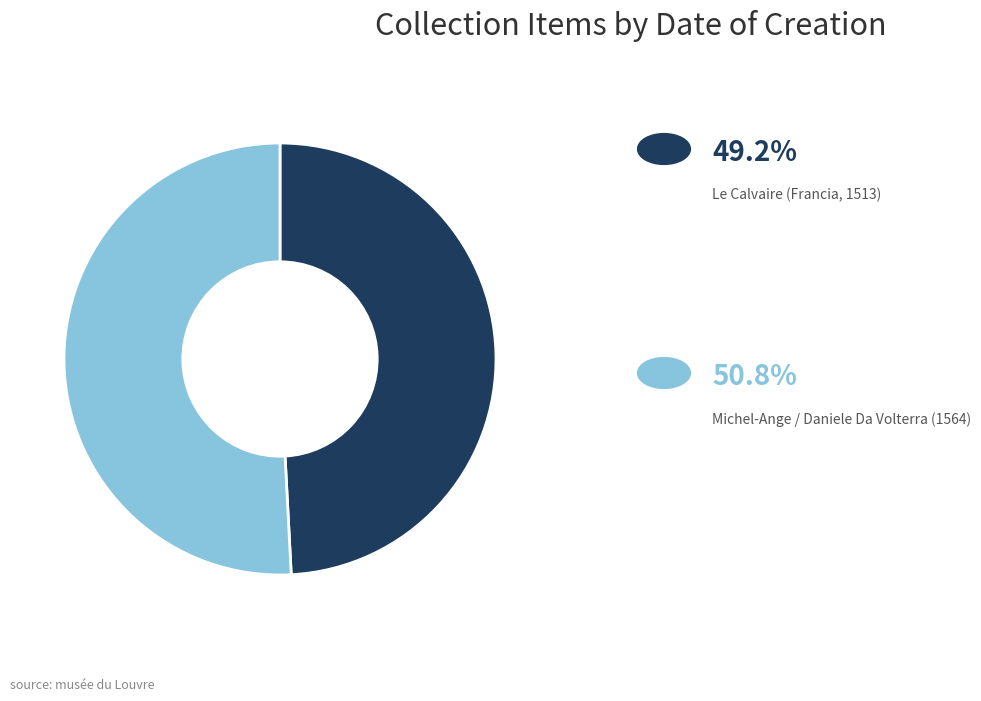

Does any single category account for the majority?

Yes